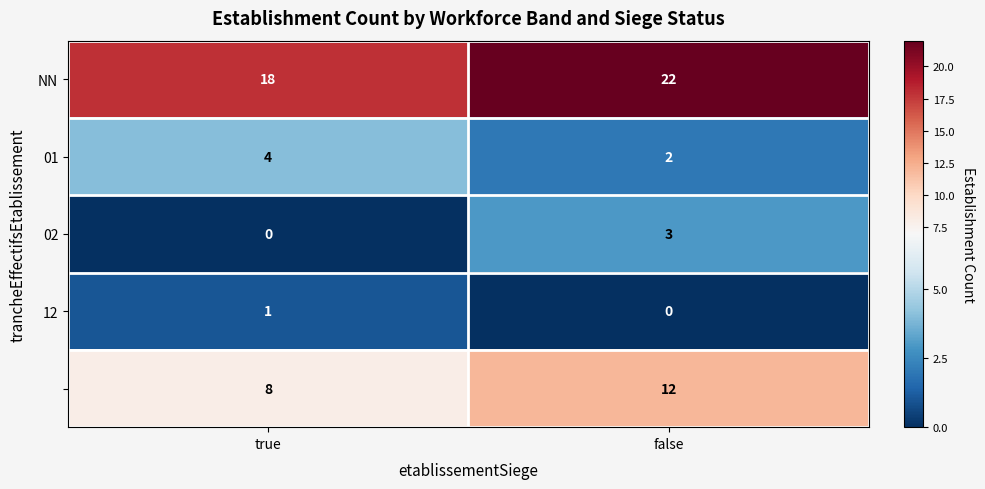

How many series are shown in this chart?

5